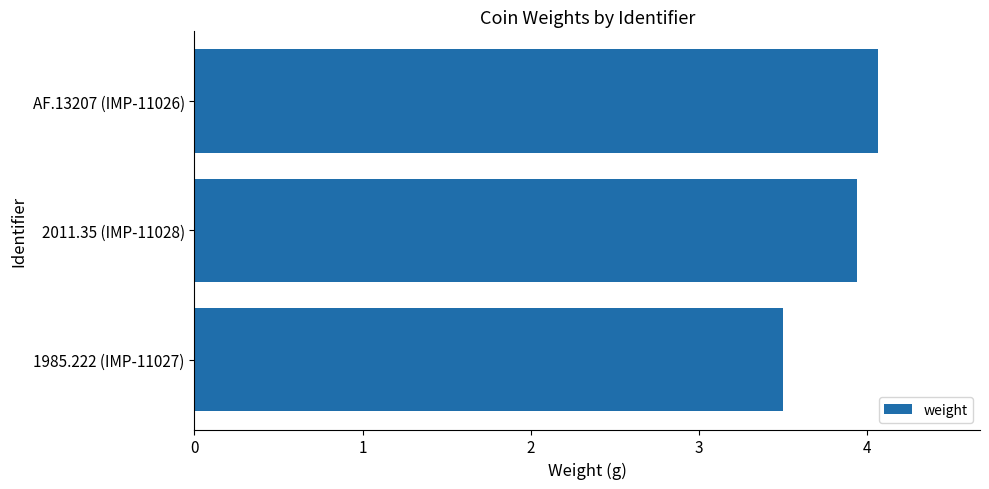

What is the minimum value shown in the chart?

3.5